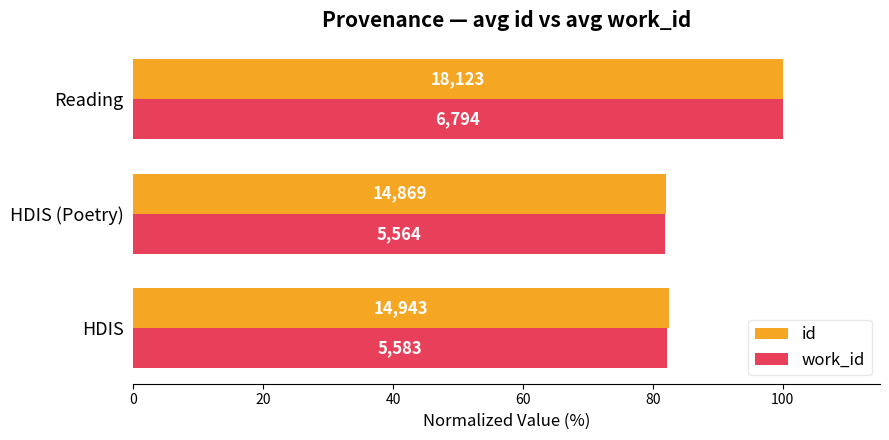

What is the value of the id bar at the 3rd from the left?

100.0